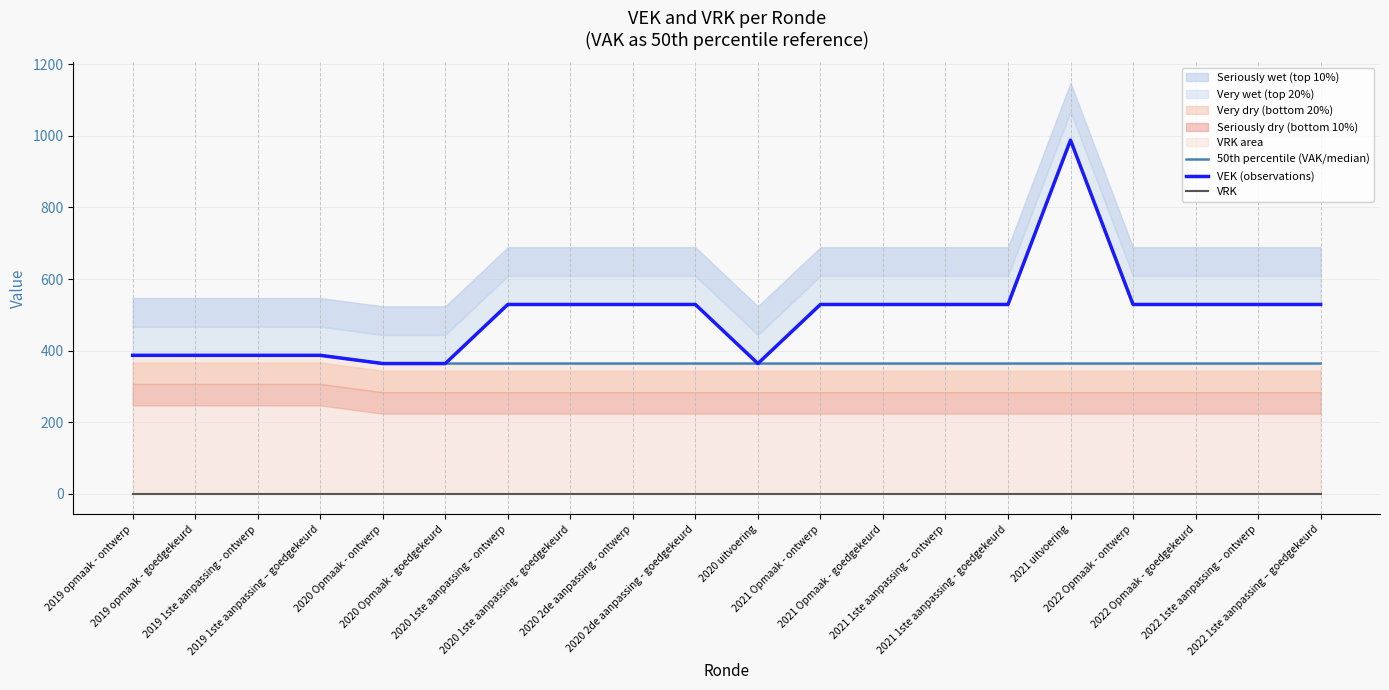

True or false: VEK (observations) and 50th percentile (VAK/median) intersect in this chart.

False